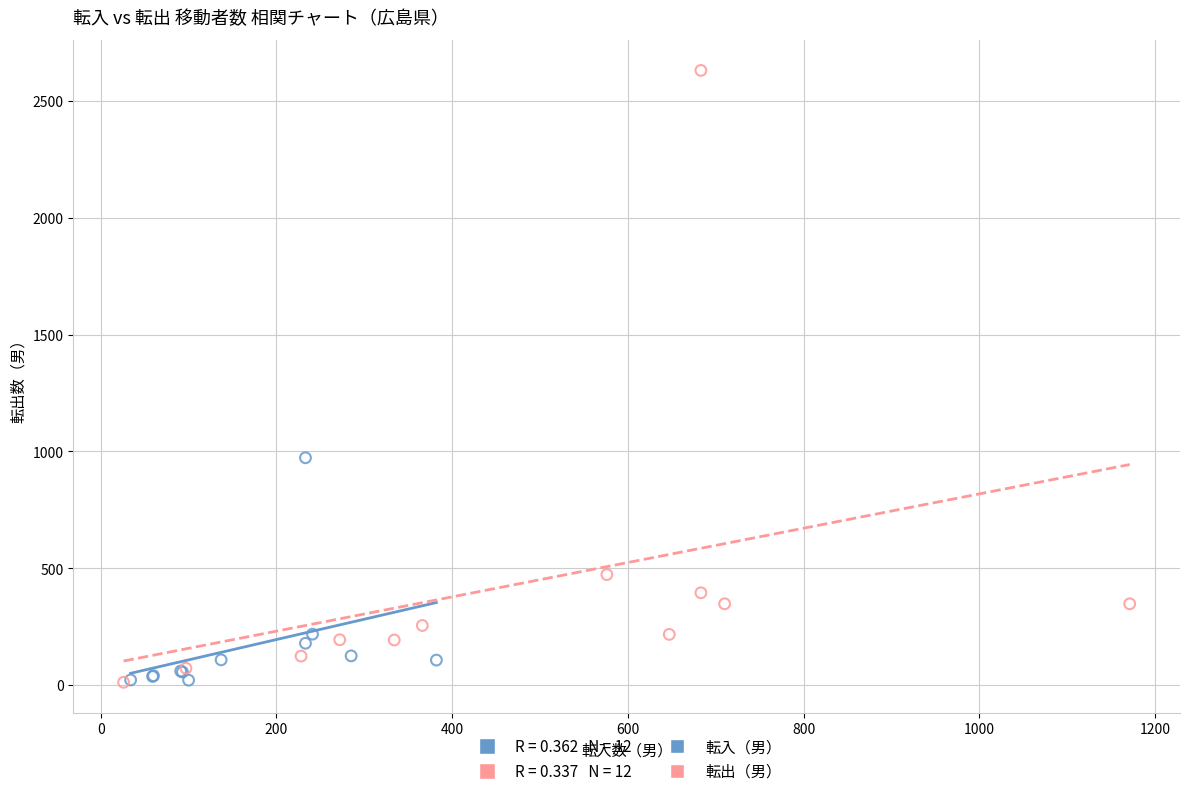

Which series reaches the maximum Y coordinate?

転出（男）